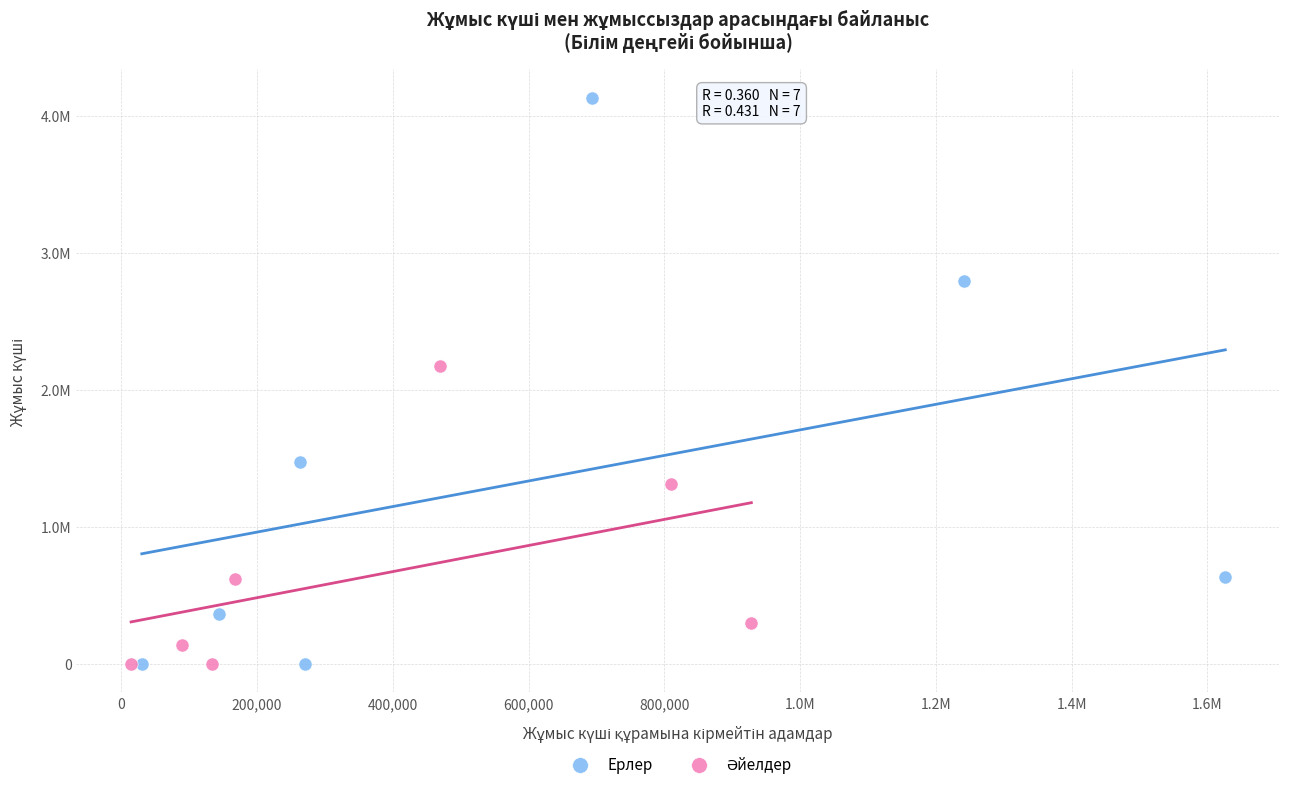

Which series contains the highest Y value?

Ерлер